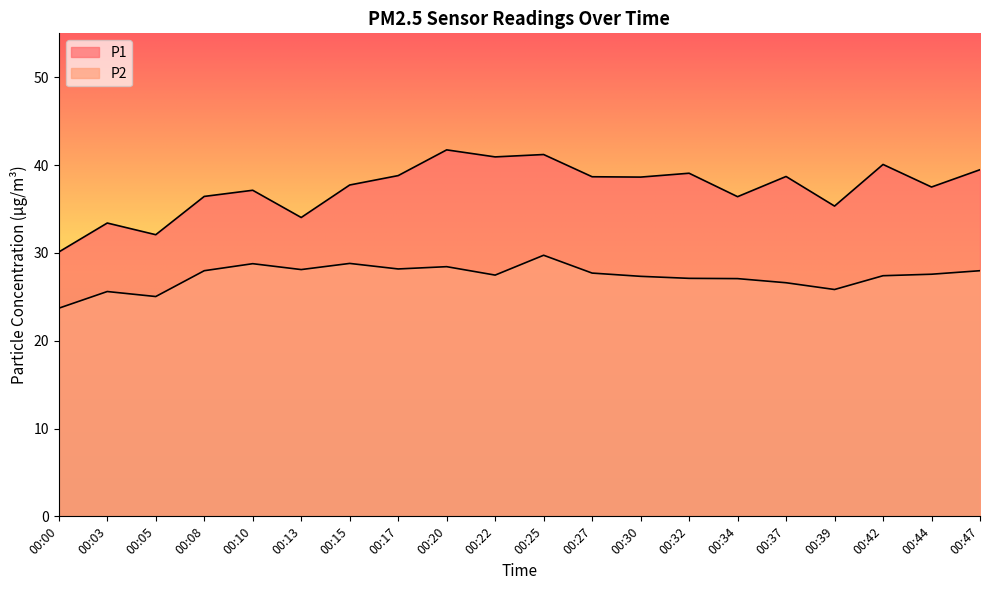

What is the difference between the P2 values at 00:20 and 00:25?

1.3